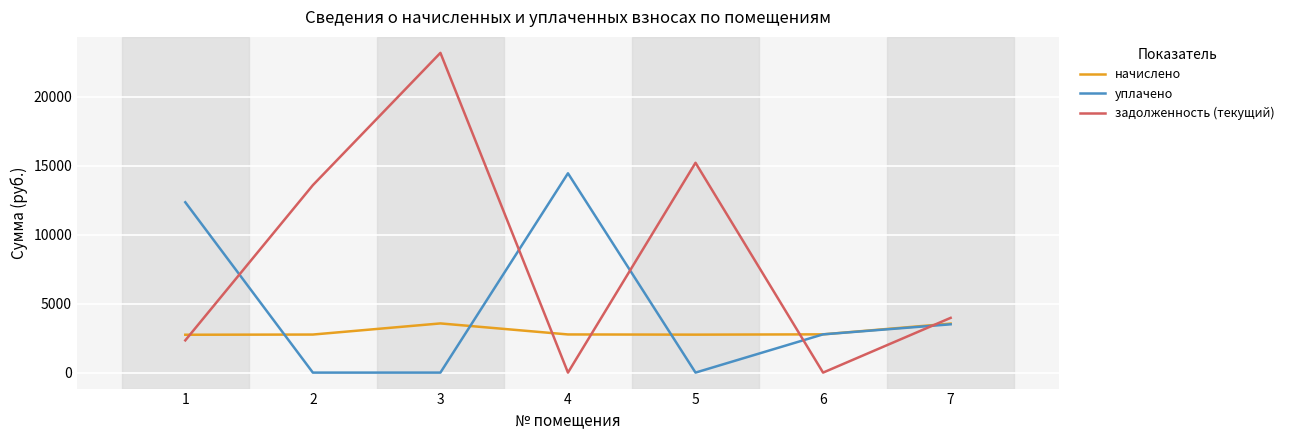

Between which two adjacent categories do уплачено and задолженность (текущий) first intersect?

1 and 2